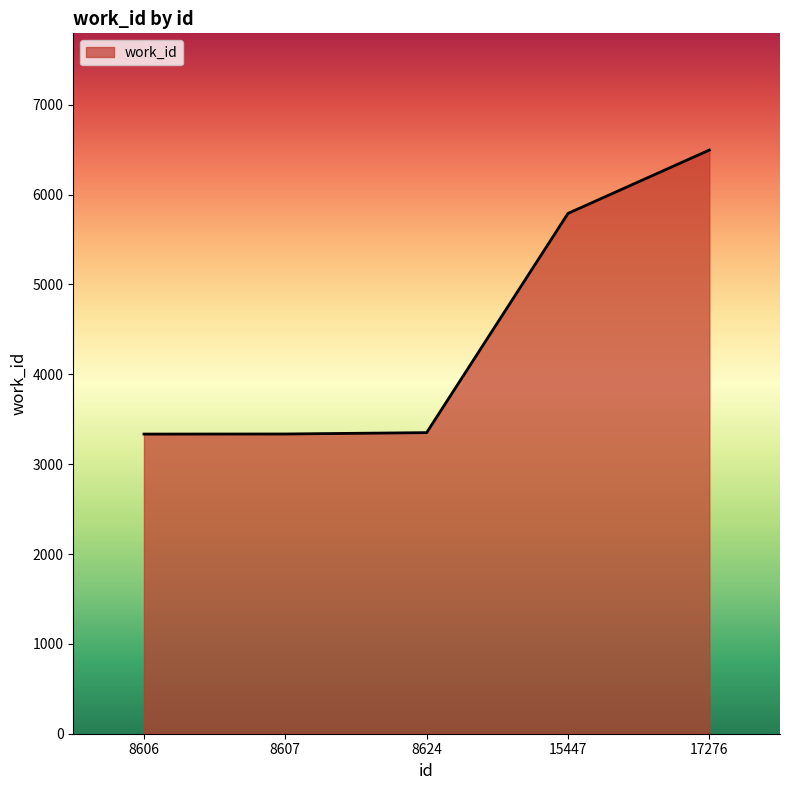

Is it true that the value at 8624 is 1704?

False